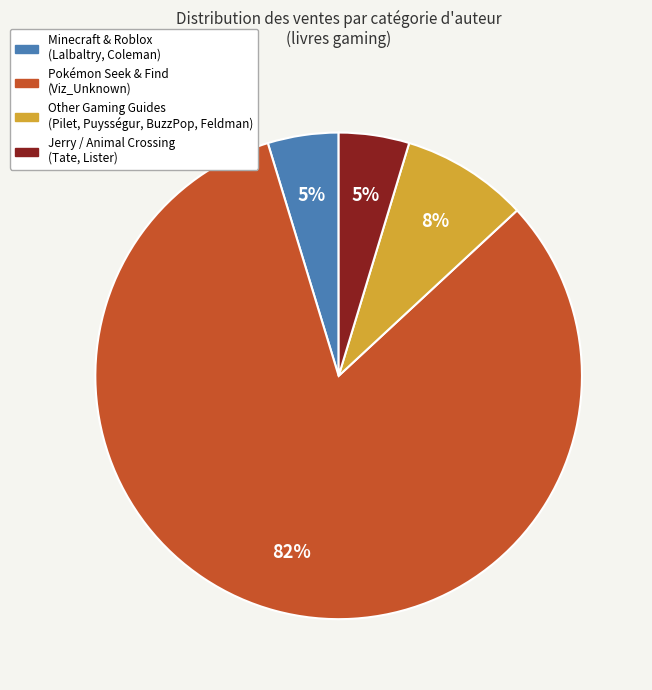

Is there any slice that represents more than half of the pie?

Yes